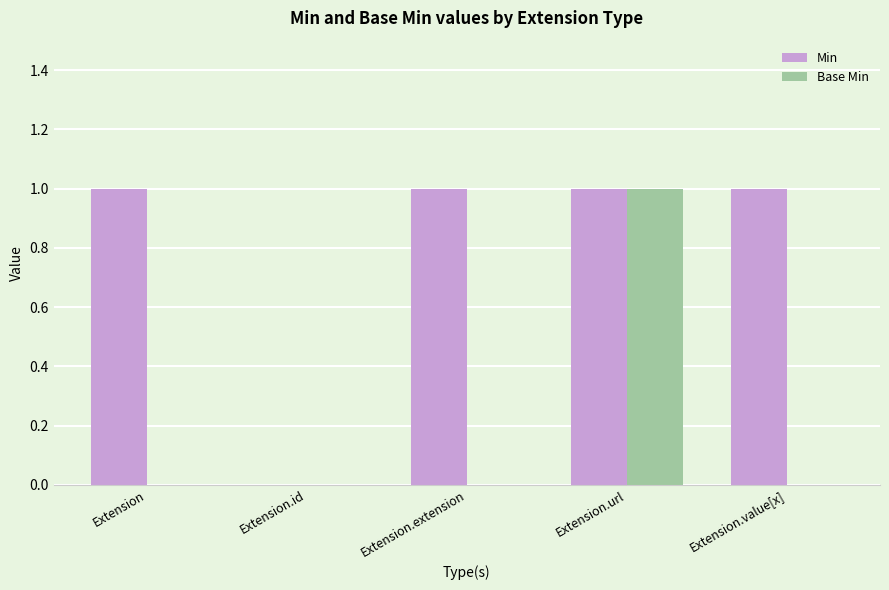

How many groups of bars are there?

5